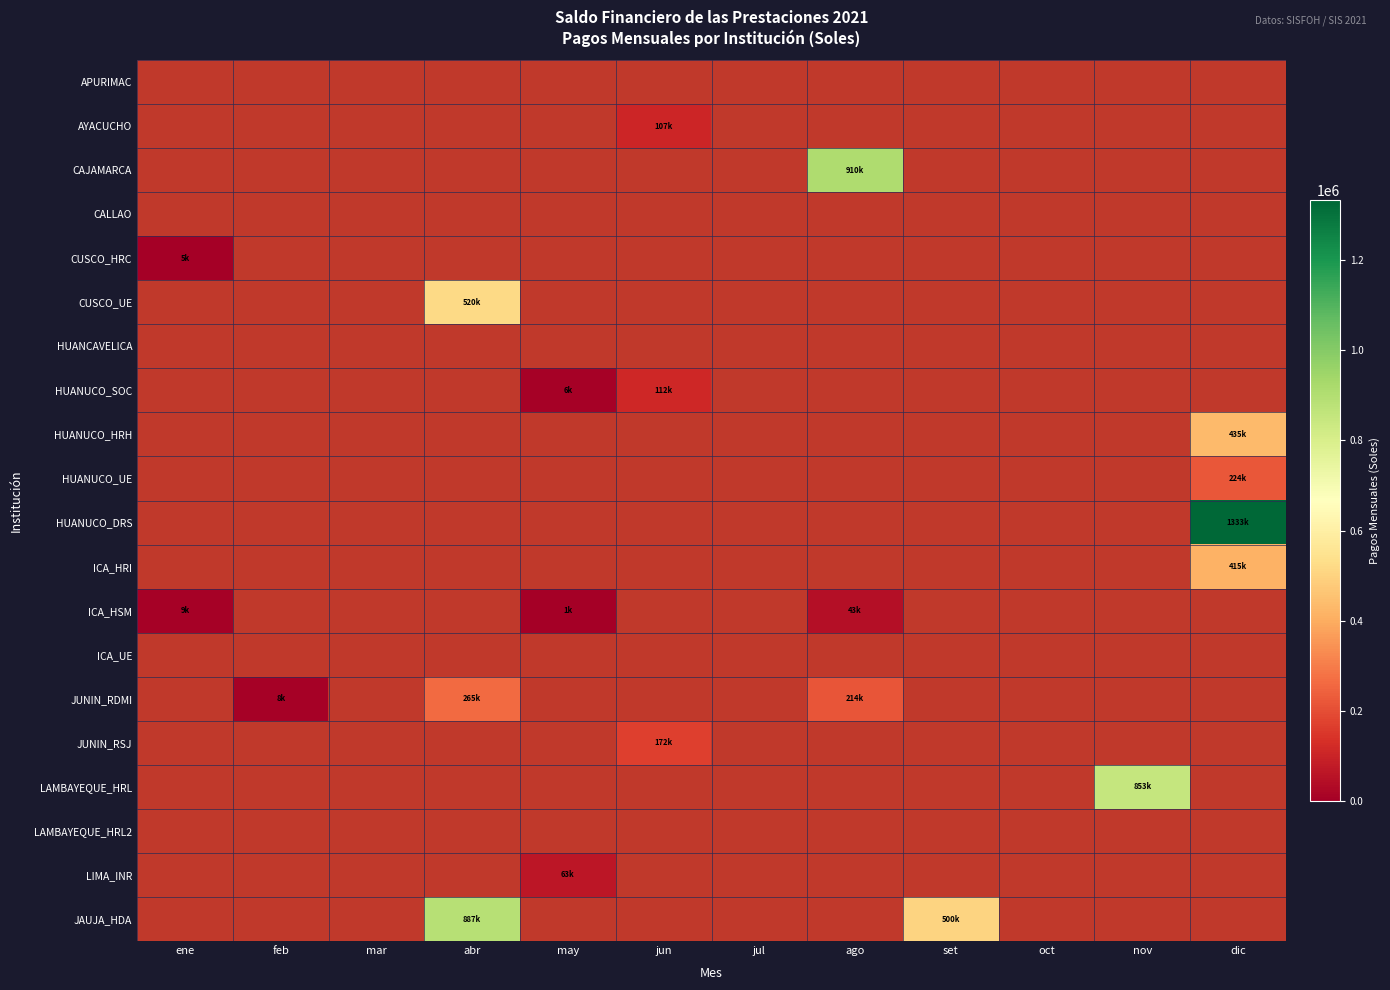

How many series are shown in this chart?

20